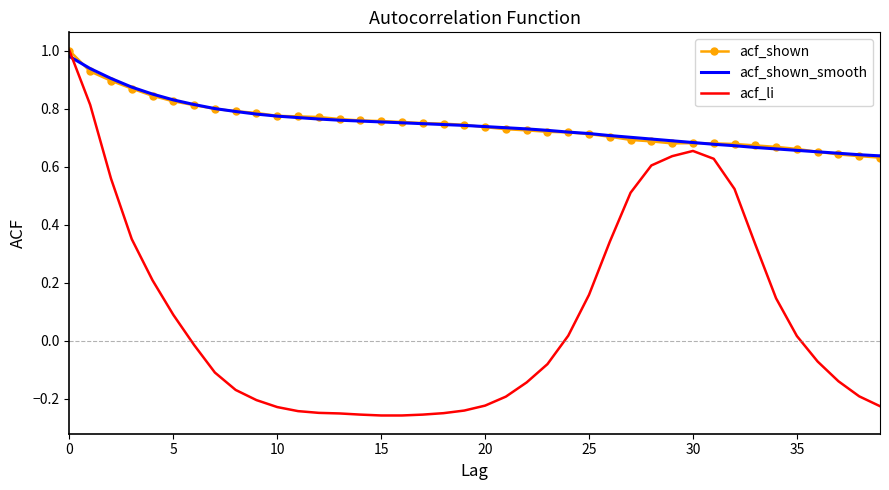

What are all the series names shown in the legend?

acf_shown, acf_shown_smooth, acf_li